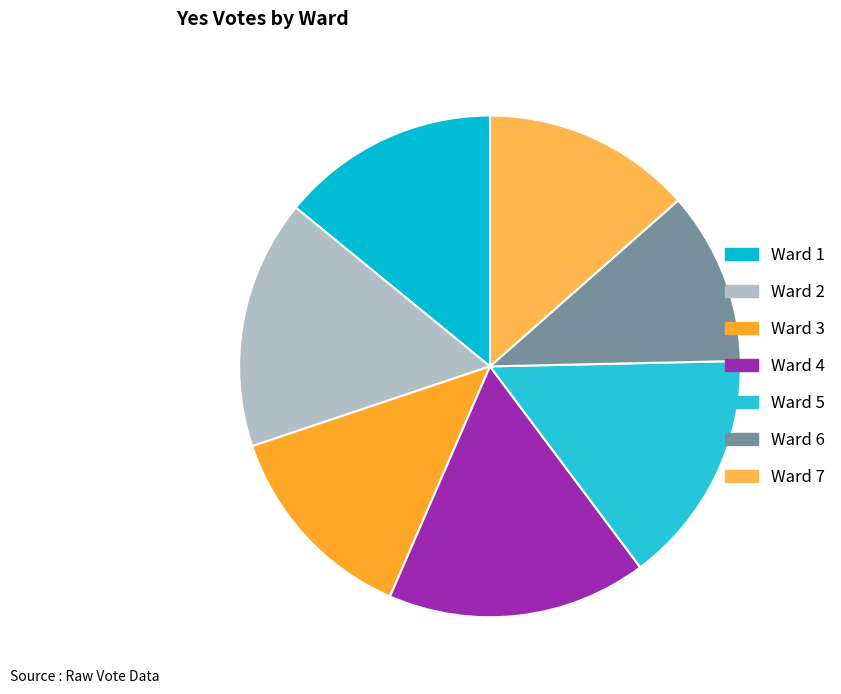

How many segments does this pie chart have?

7